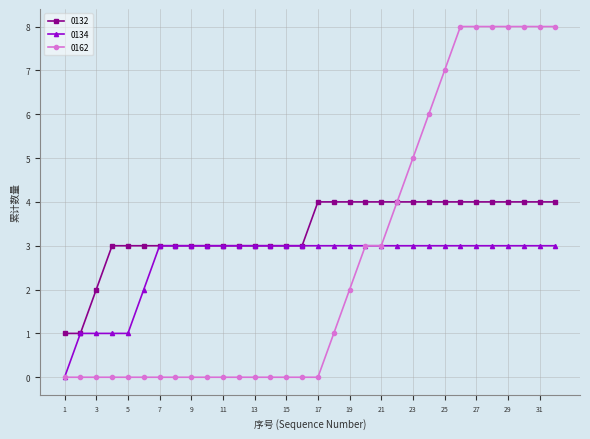

What are all the series names shown in the legend?

0132, 0134, 0162